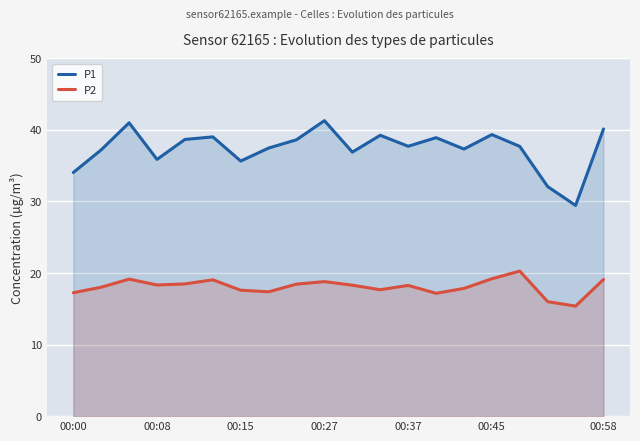

True or false: P1 and P2 intersect in this chart.

False